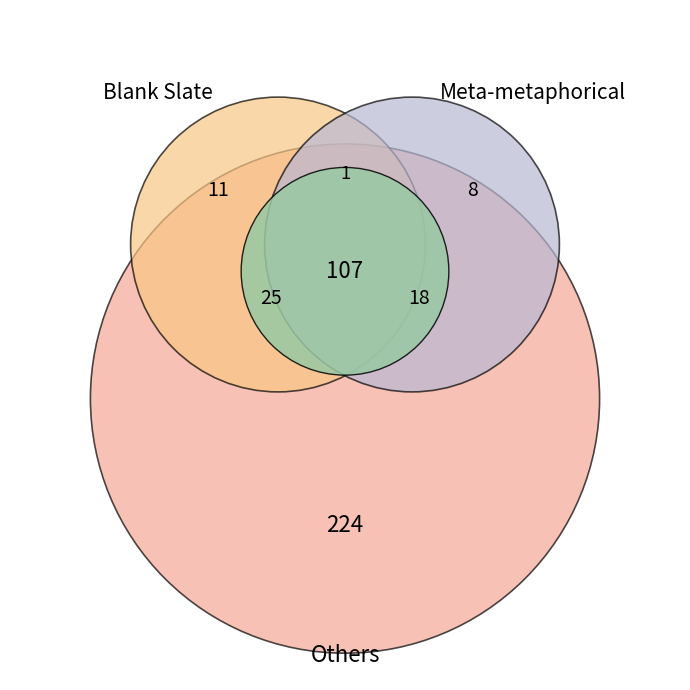

True or false: 11680 accounts for 19% of the total.

False